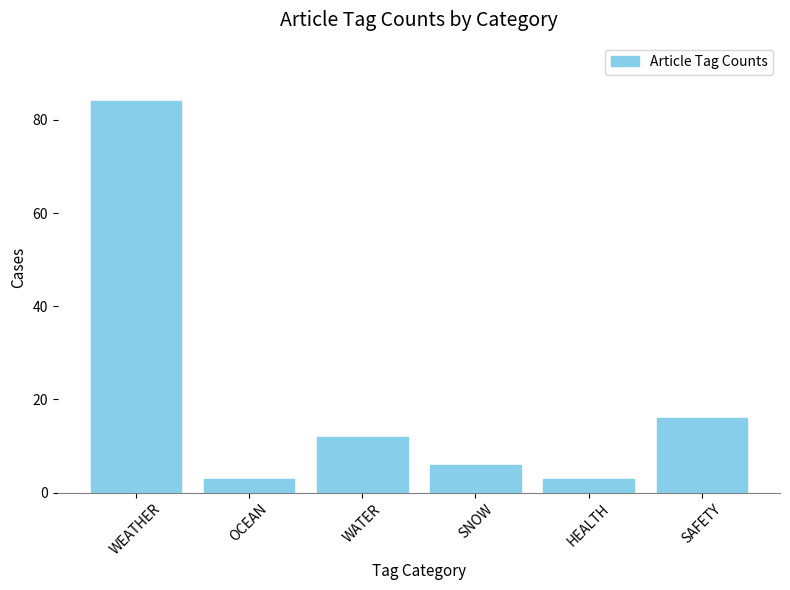

Is it true that the value at WATER is 4?

False